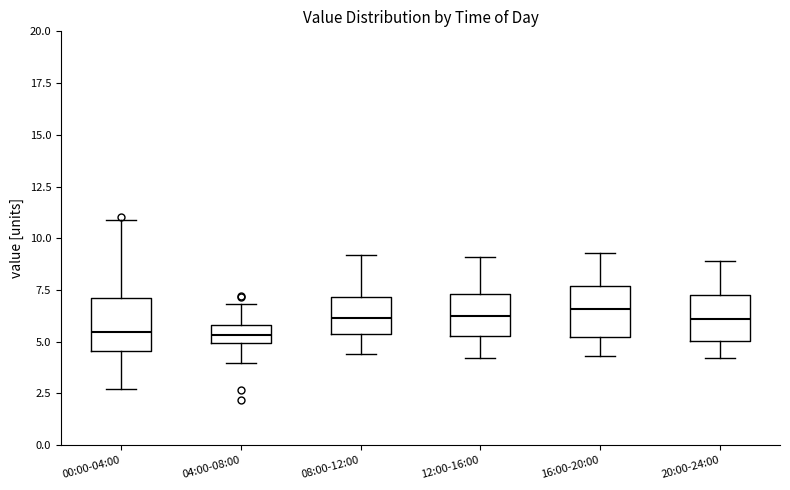

Reading left to right, transcribe this box plot: for each box, give where its median line is, the range the box spans, and where its two whiskers end, as read against the y-axis. The values are not printed on the chart, so give them approximately, as read against the axis.

00:00-04:00: median 5.5, box 4.5 to 7.0, whiskers 2.5 to 11.0
04:00-08:00: median 5.5, box 5.0 to 6.0, whiskers 4.0 to 7.0
08:00-12:00: median 6.0, box 5.5 to 7.0, whiskers 4.5 to 9.0
12:00-16:00: median 6.5, box 5.5 to 7.5, whiskers 4.0 to 9.0
16:00-20:00: median 6.5, box 5.5 to 7.5, whiskers 4.5 to 9.5
20:00-24:00: median 6.0, box 5.0 to 7.5, whiskers 4.0 to 9.0